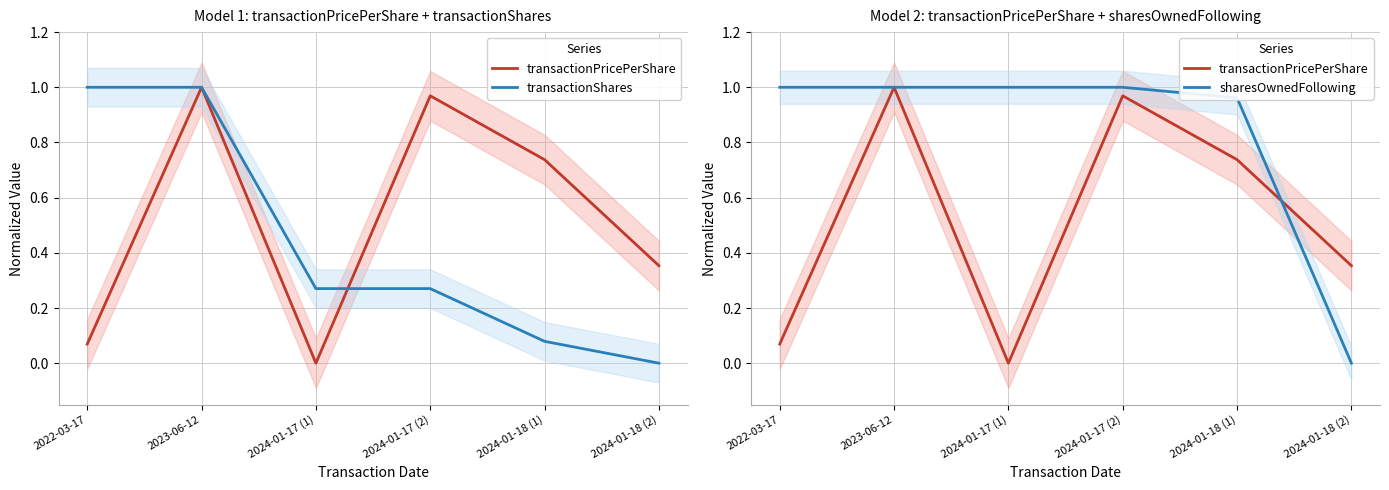

Does the chart have visible grid lines?

Yes